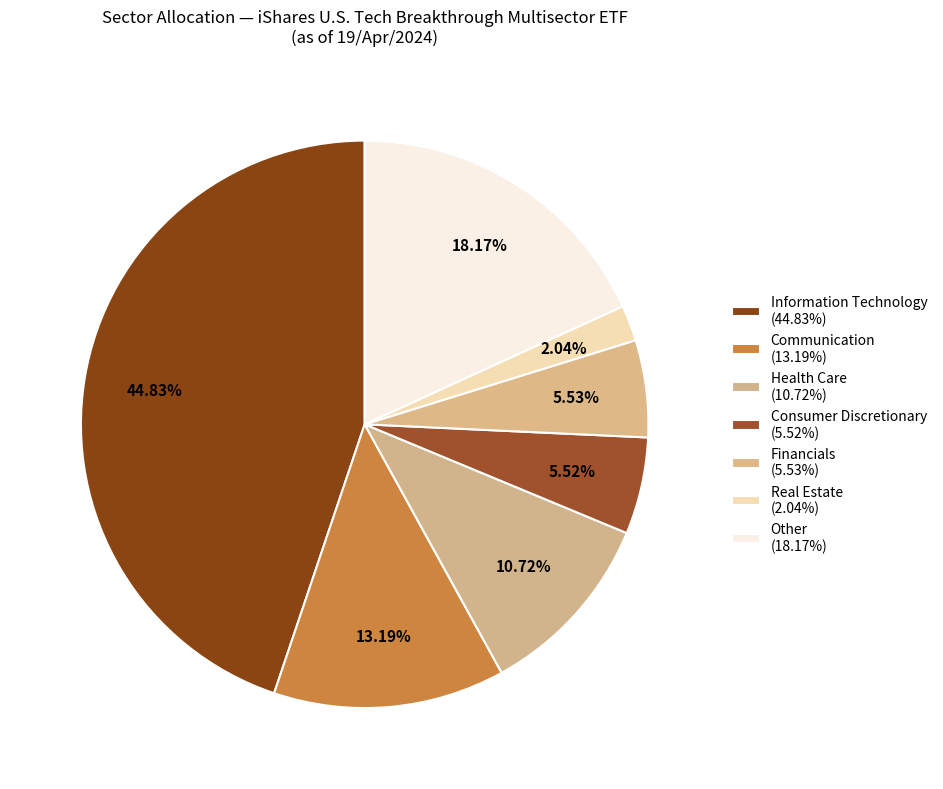

Count the number of slices in the pie.

7